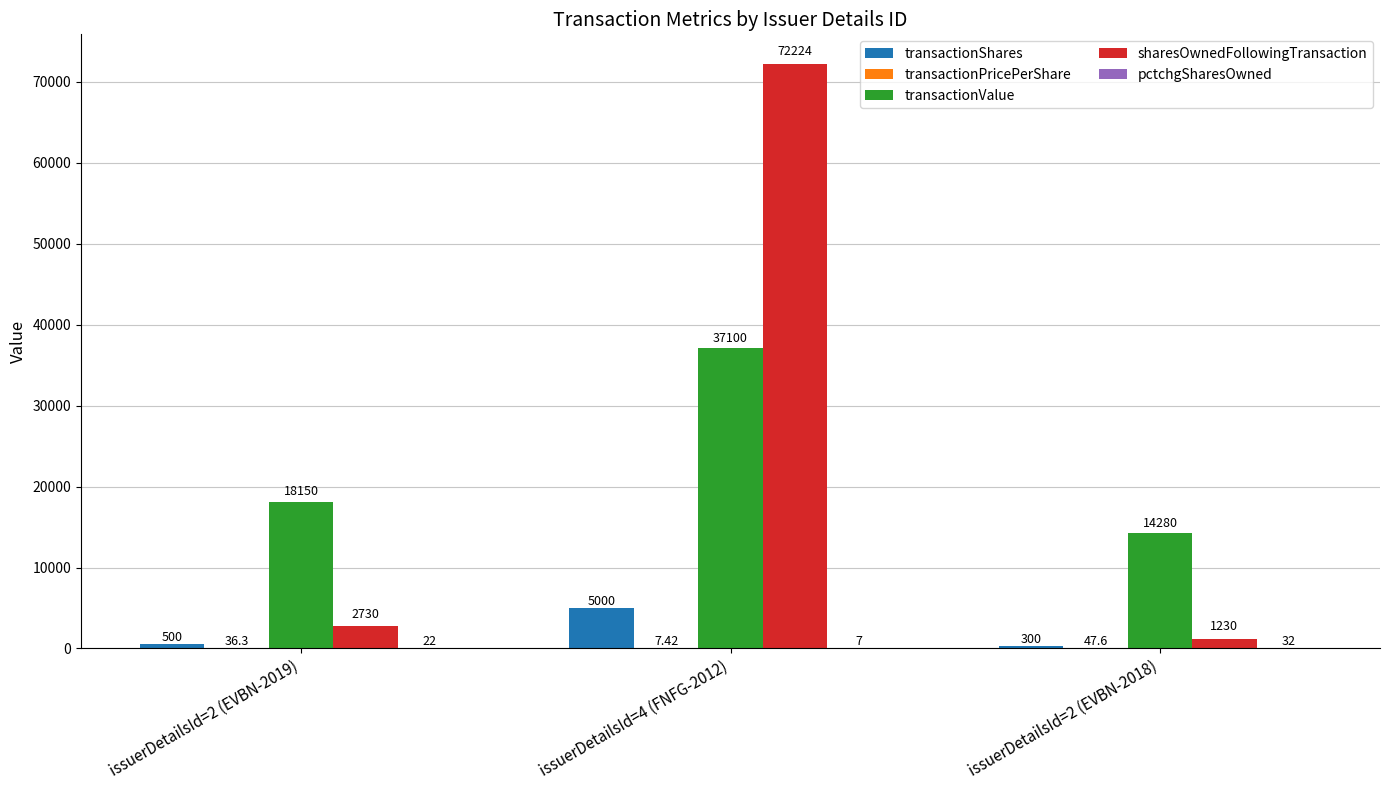

Which series has the largest total across all categories?

sharesOwnedFollowingTransaction